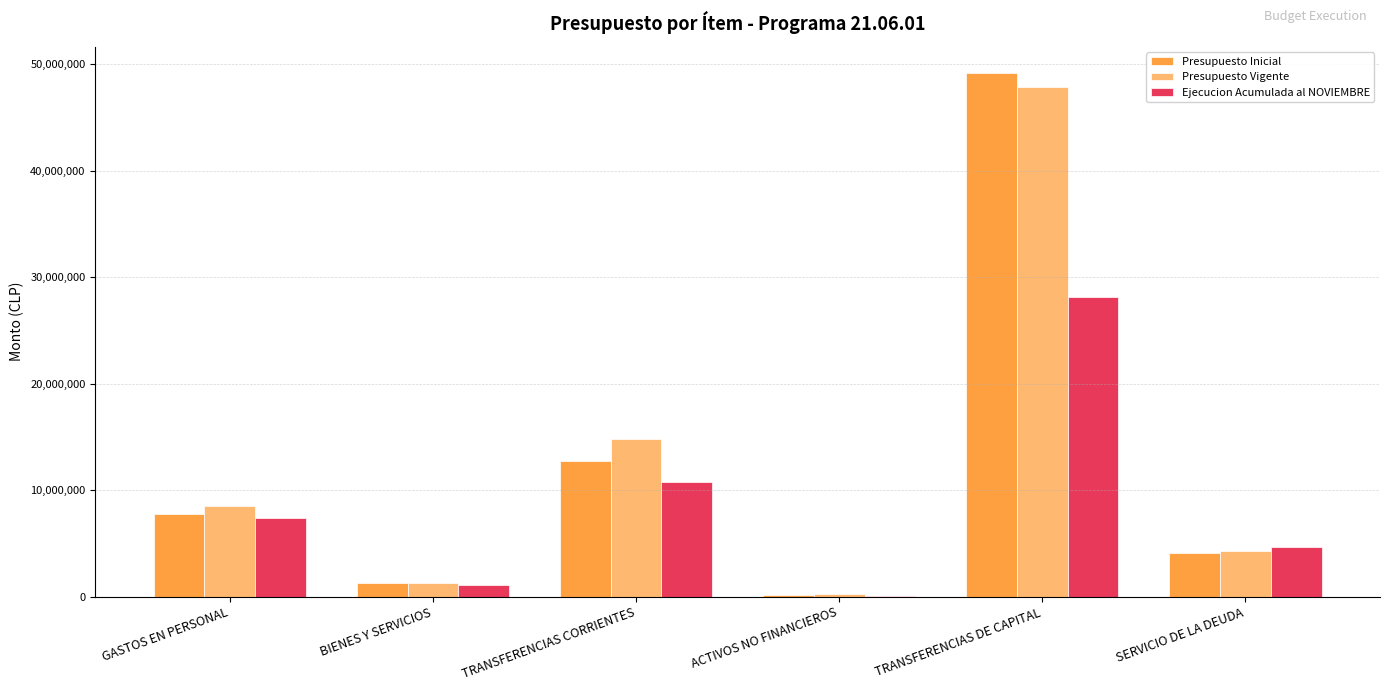

Reading left to right, what are all the values shown in this chart?

Presupuesto Inicial: 7780583	1298828	12710265	115969	49179479	4066317
Presupuesto Vigente: 8502407	1315320	14843120	250149	47824118	4320448
Ejecucion Acumulada al NOVIEMBRE: 7419698	1121954	10770936	95720	28093979	4619969